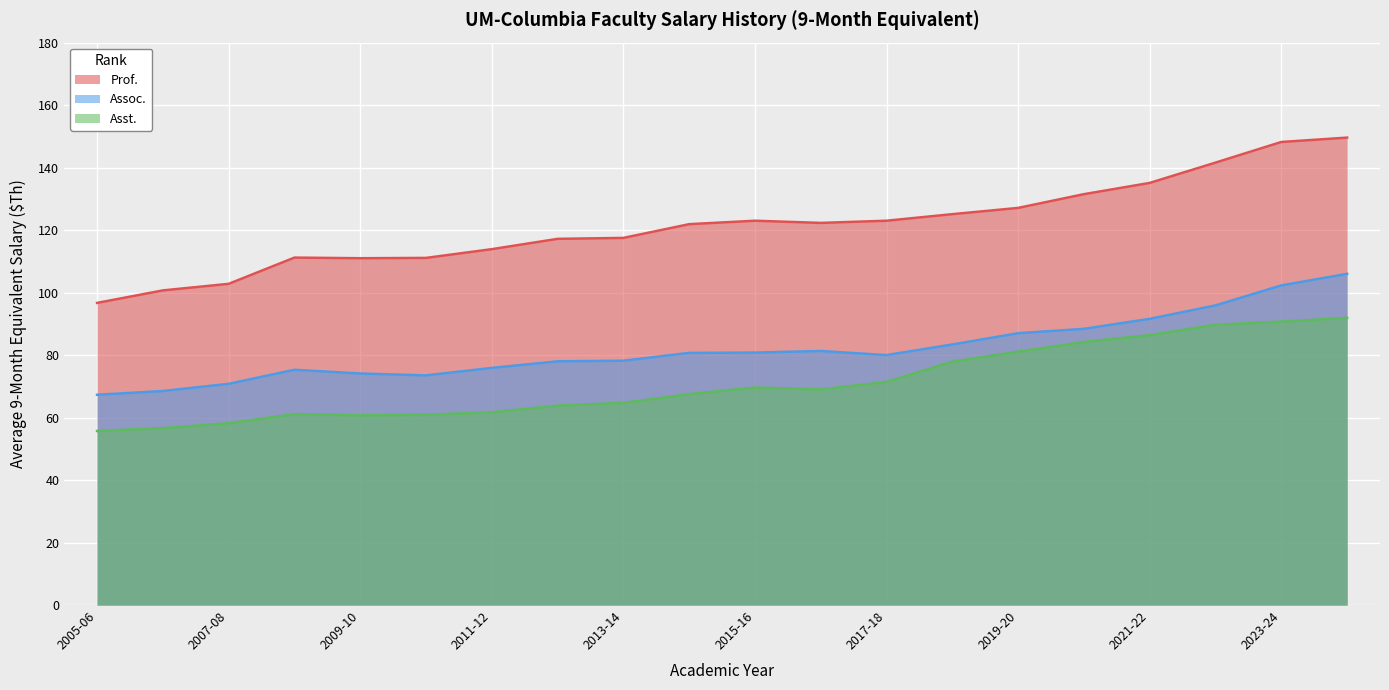

Is it true that Assoc. equals 42.2 at 2012-13?

False